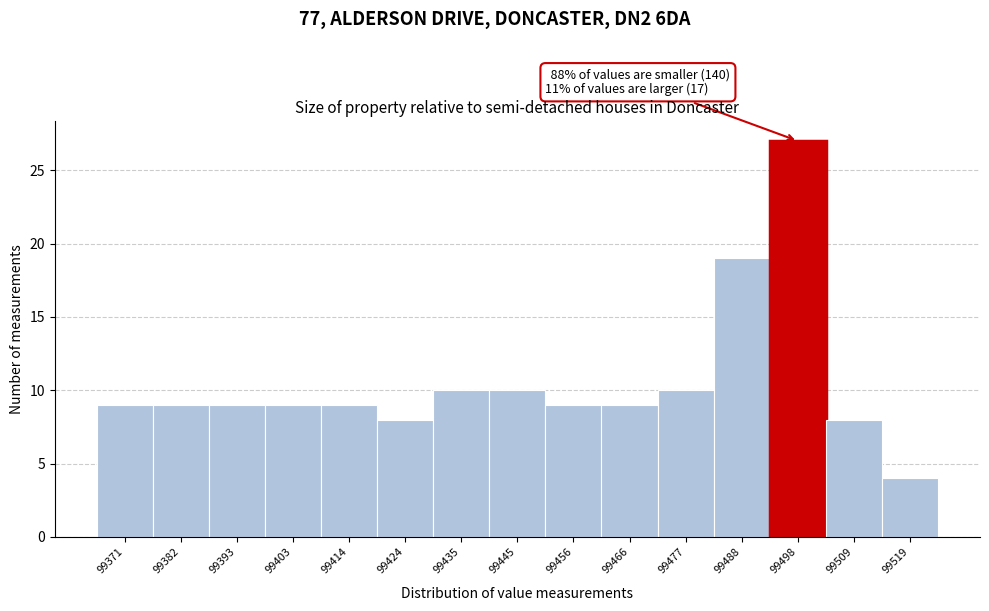

Over which range of the x-axis is the bar tallest?

99492 to 99504